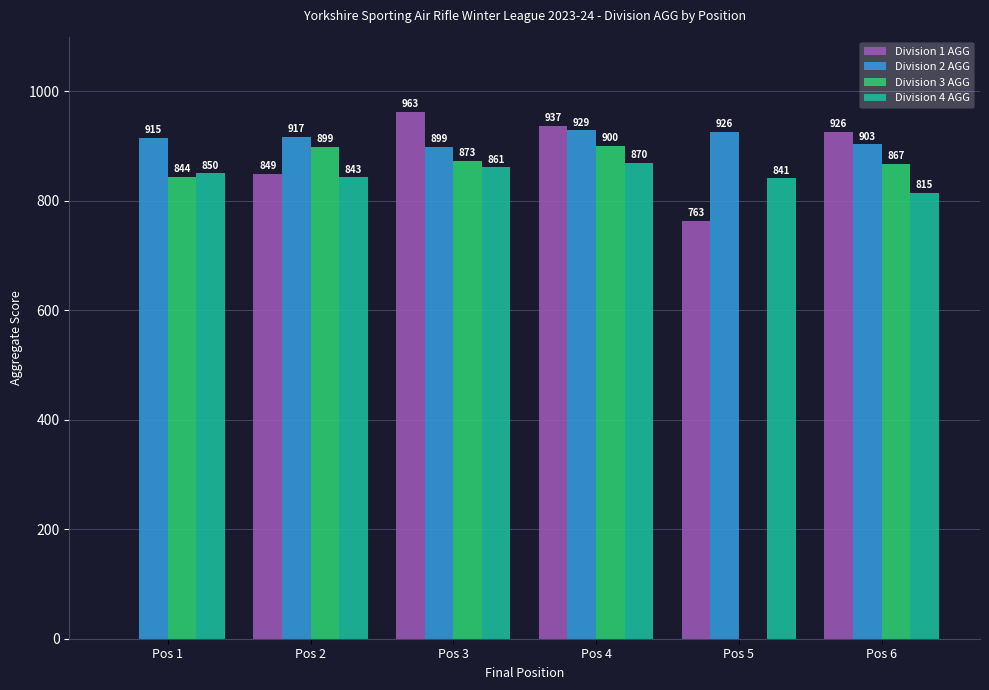

Where does the Division 3 AGG series first go above 873?

Pos 2